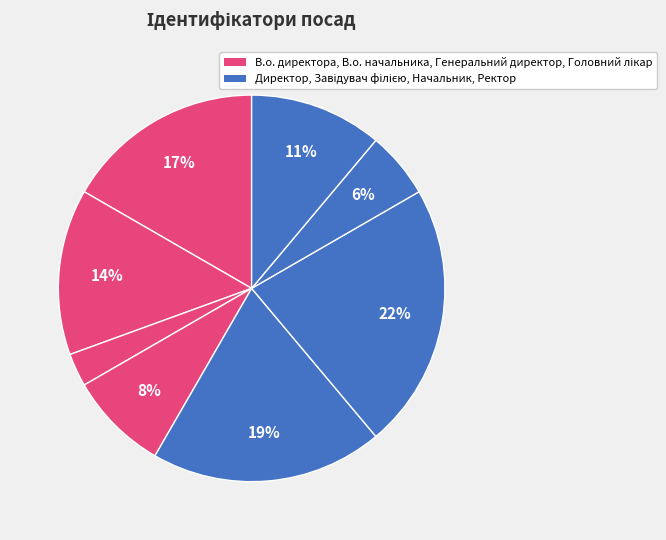

Count the number of slices in the pie.

8